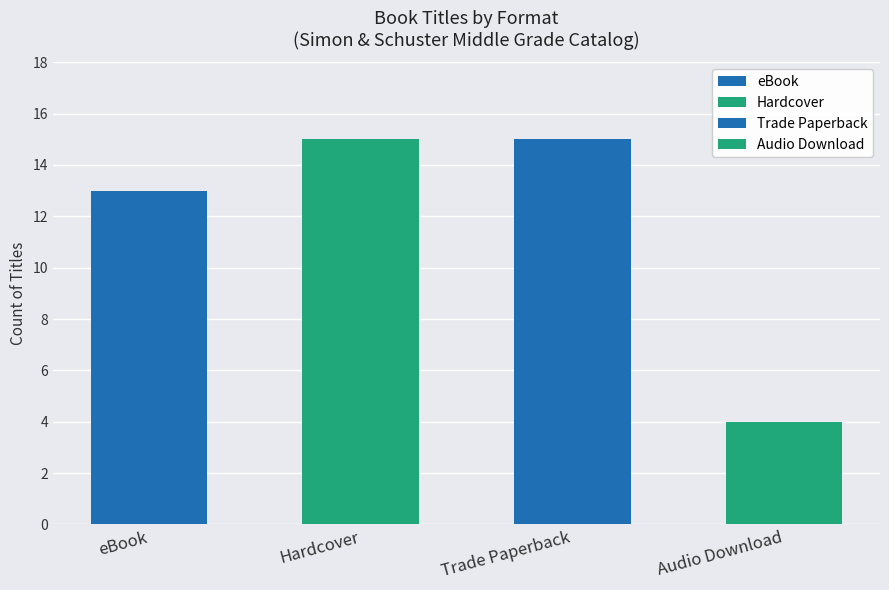

What is the label of the 4th bar from the left?

Audio Download